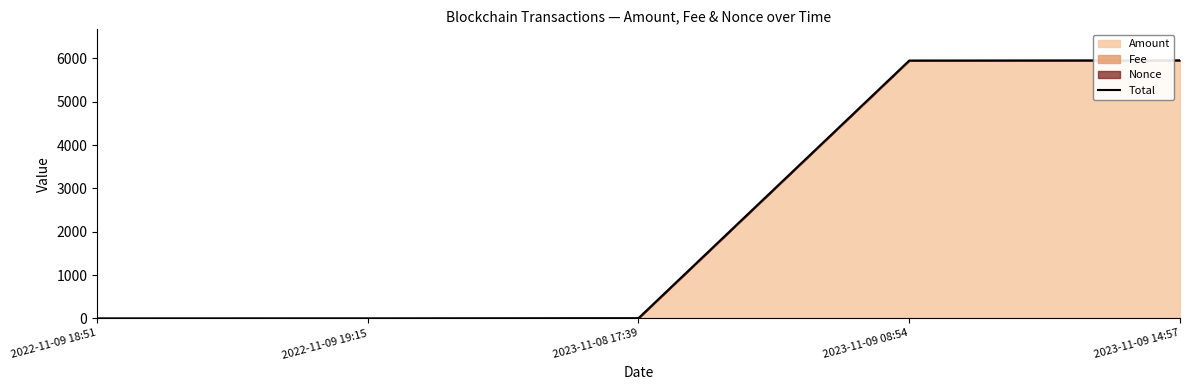

At which category does the chart reach its peak across all series?

2023-11-09 14:57